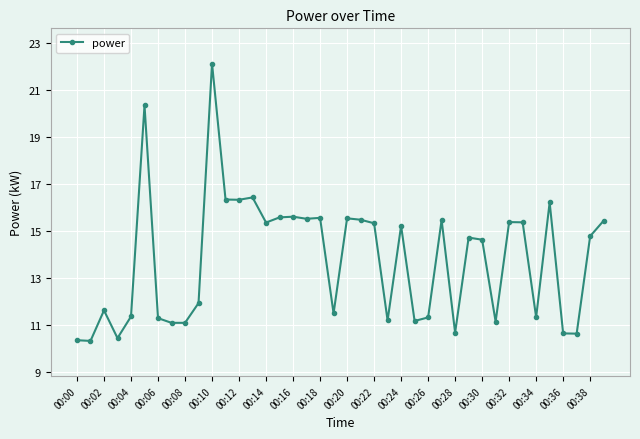

What is the difference between the maximum and minimum values?

11.8